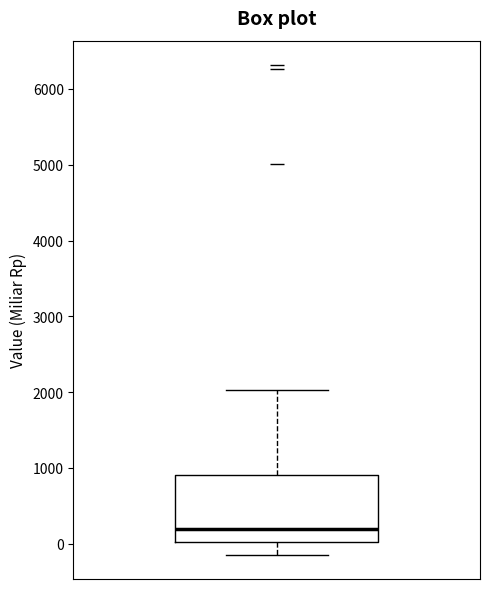

Where does the median line of the box sit on the y-axis? The values are not printed on the chart, so give them approximately, as read against the axis.

200